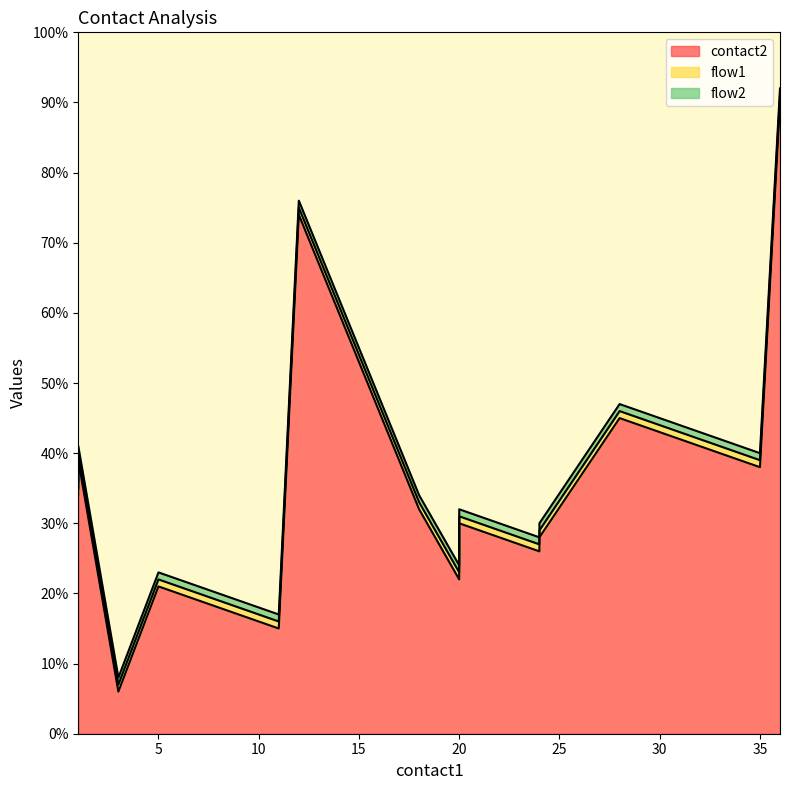

True or false: flow2 and contact2 intersect in this chart.

False